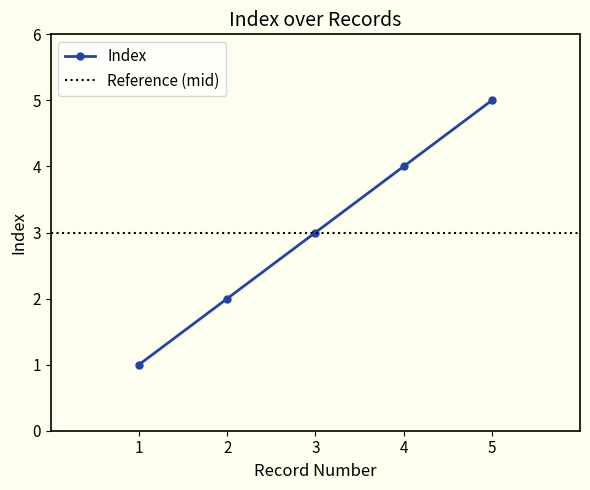

What is the minimum value shown in the chart?

1